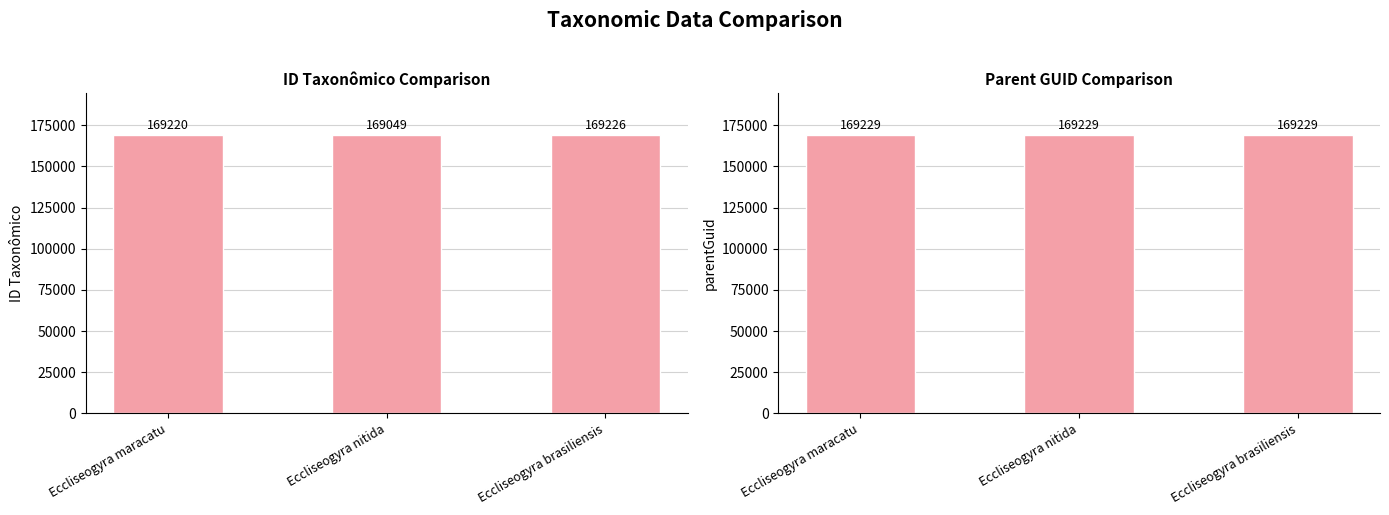

What is the difference between the highest and lowest values at Eccliseogyra nitida?

180